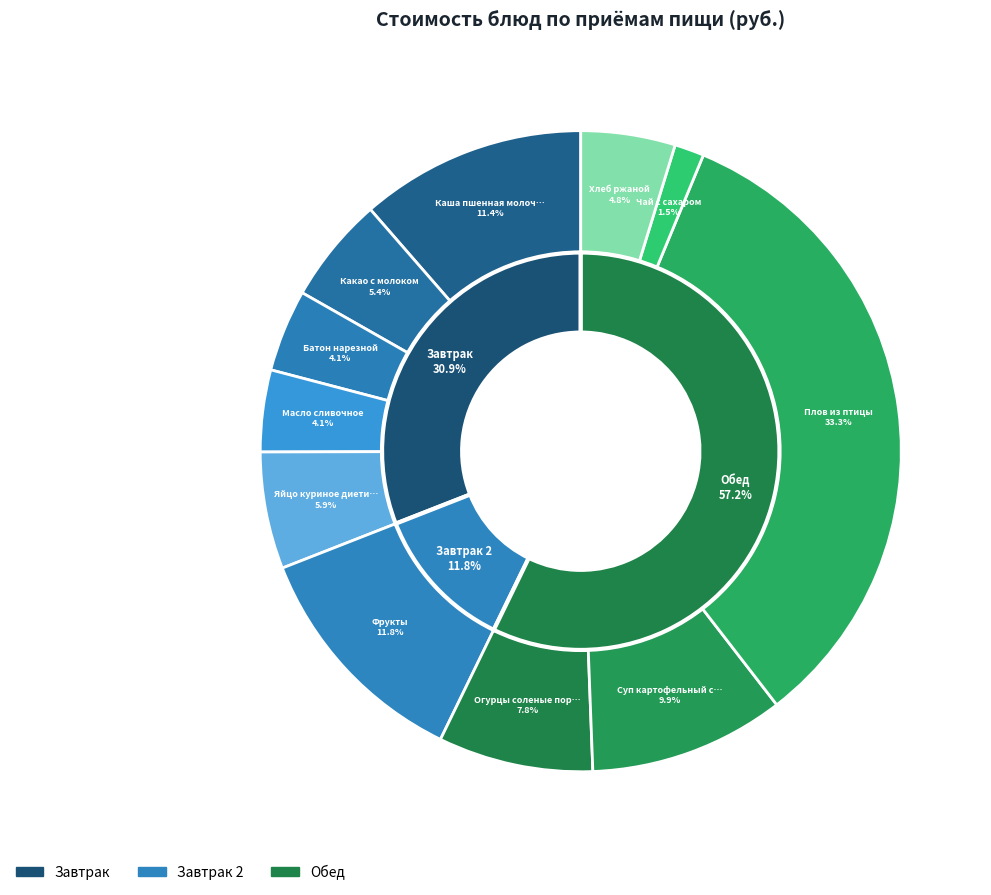

Which slice is the smallest?

Чай с сахаром